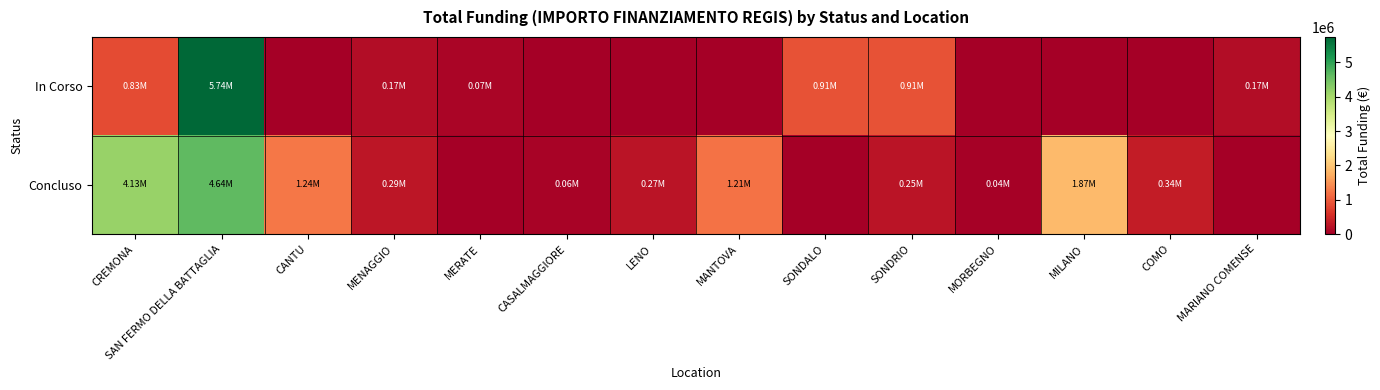

At CANTU, list the series in order from smallest to largest.

In Corso, Concluso